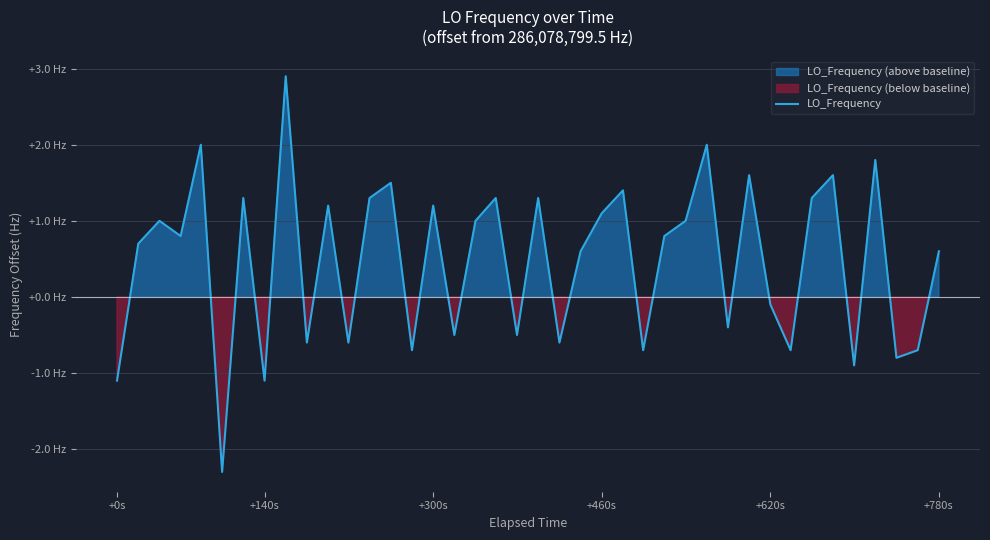

How many distinct data groups are displayed?

1